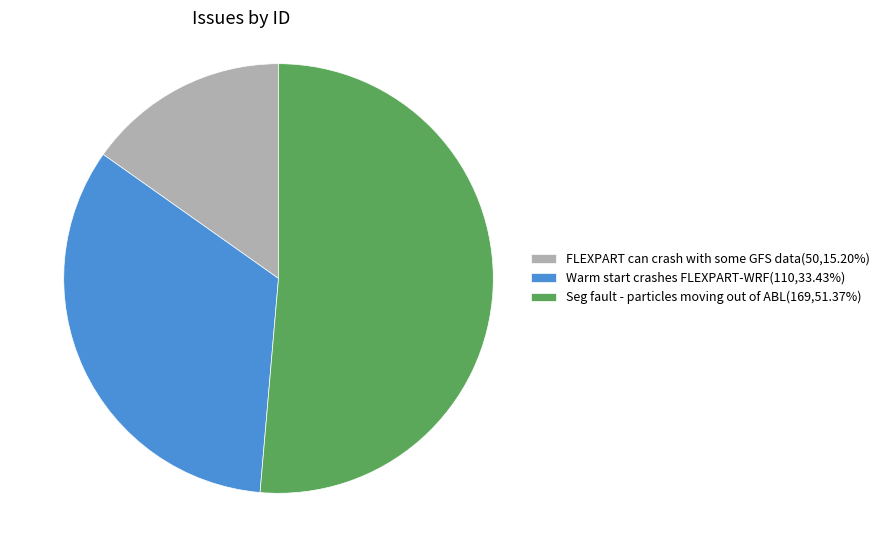

Is it true that Warm start crashes FLEXPART-WRF is 24% of the pie?

False